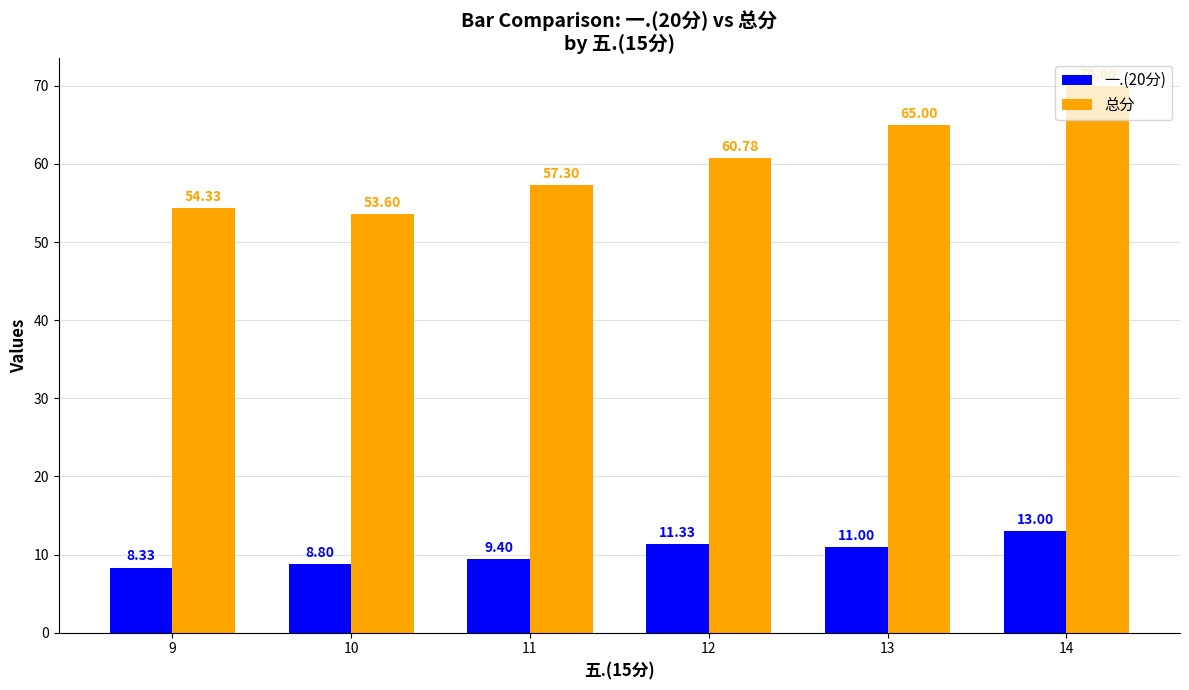

How many values in the 一.(20分) series are below 11?

3